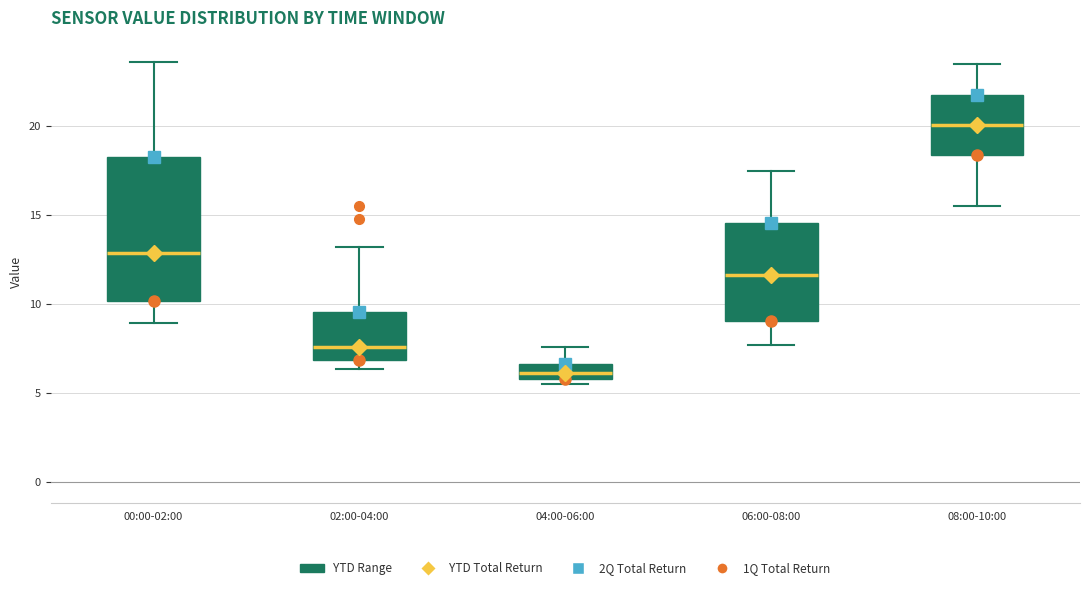

Where does the upper whisker of the box for 02:00-04:00 end on the y-axis? The values are not printed on the chart, so give them approximately, as read against the axis.

13.0